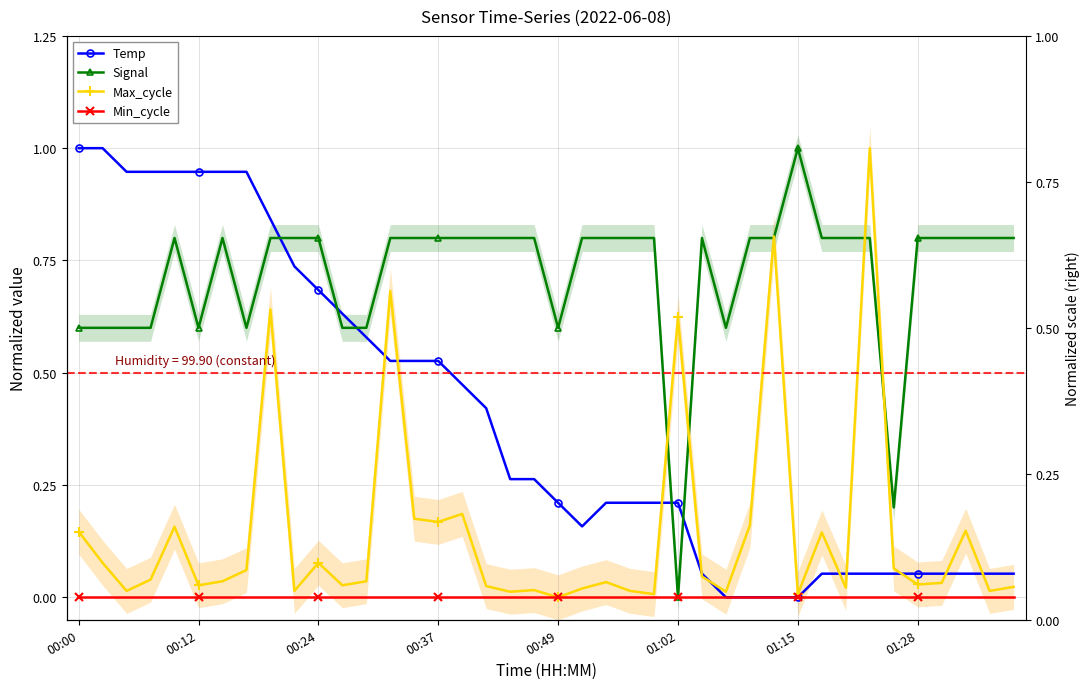

Which series changed the most between 01:28 and 9?

Temp